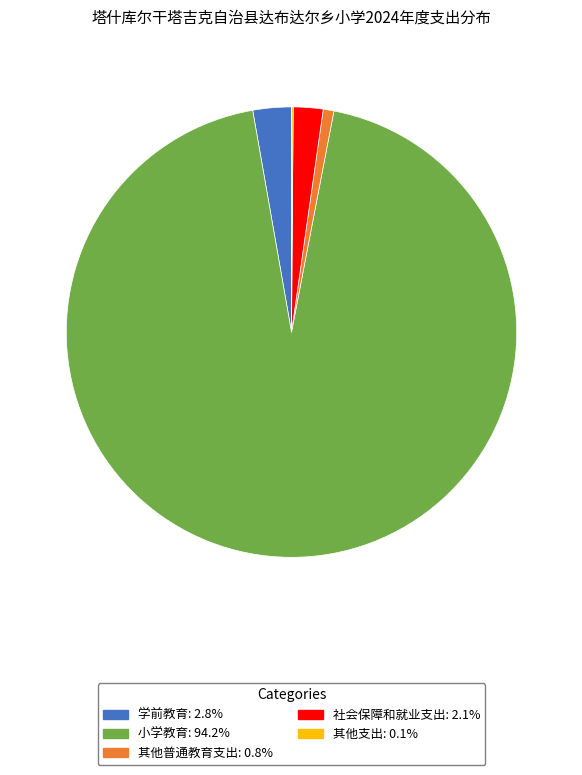

Combined, do 其他普通教育支出 and 小学教育 account for over 50%?

Yes